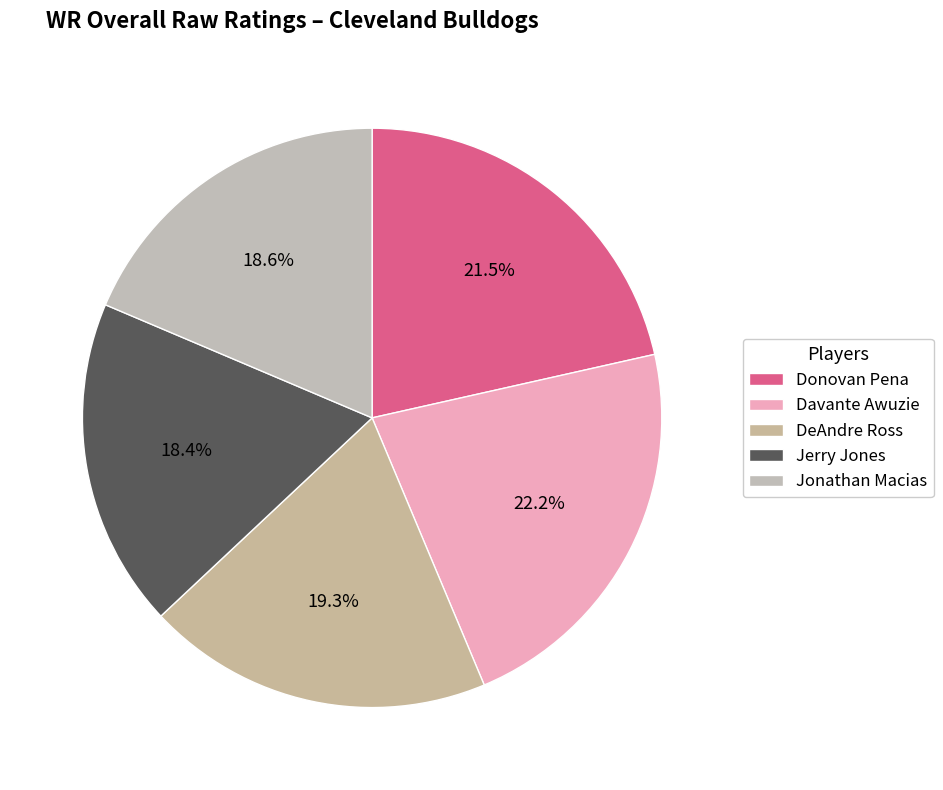

Between DeAndre Ross and Jerry Jones, which is larger?

DeAndre Ross